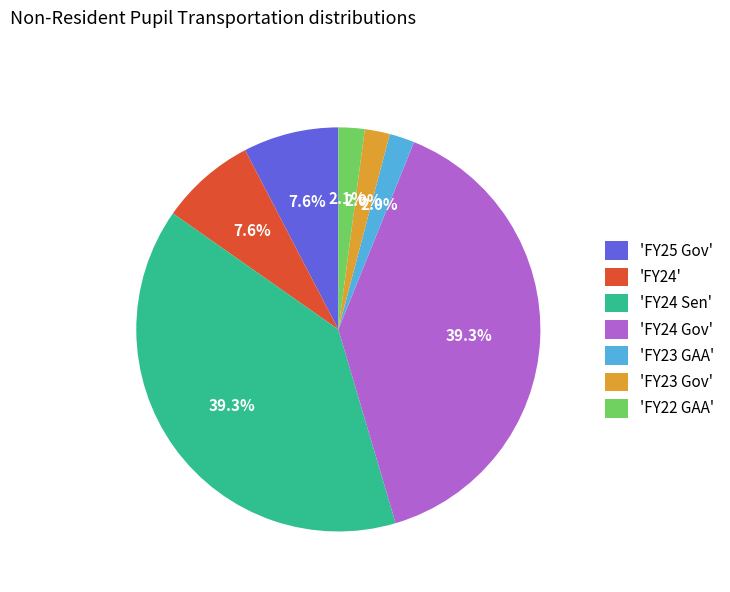

Does 'FY24 Sen' represent more than half of the total?

No